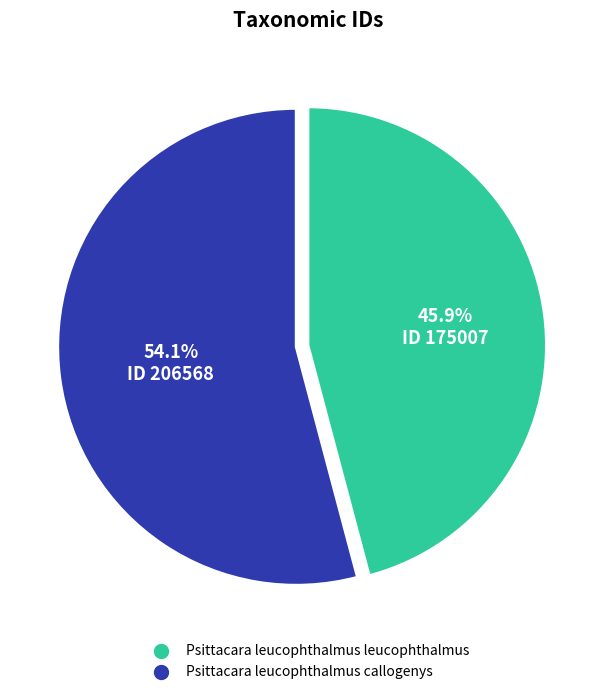

To the nearest percent, what portion does Psittacara leucophthalmus callogenys represent?

54%